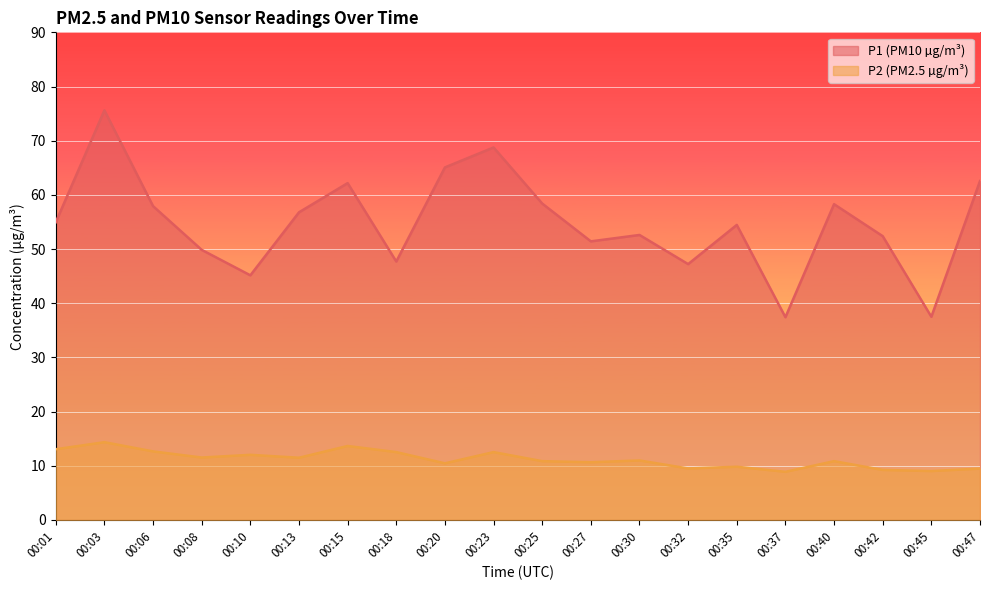

How many interior local peaks does the P2 series have?

7